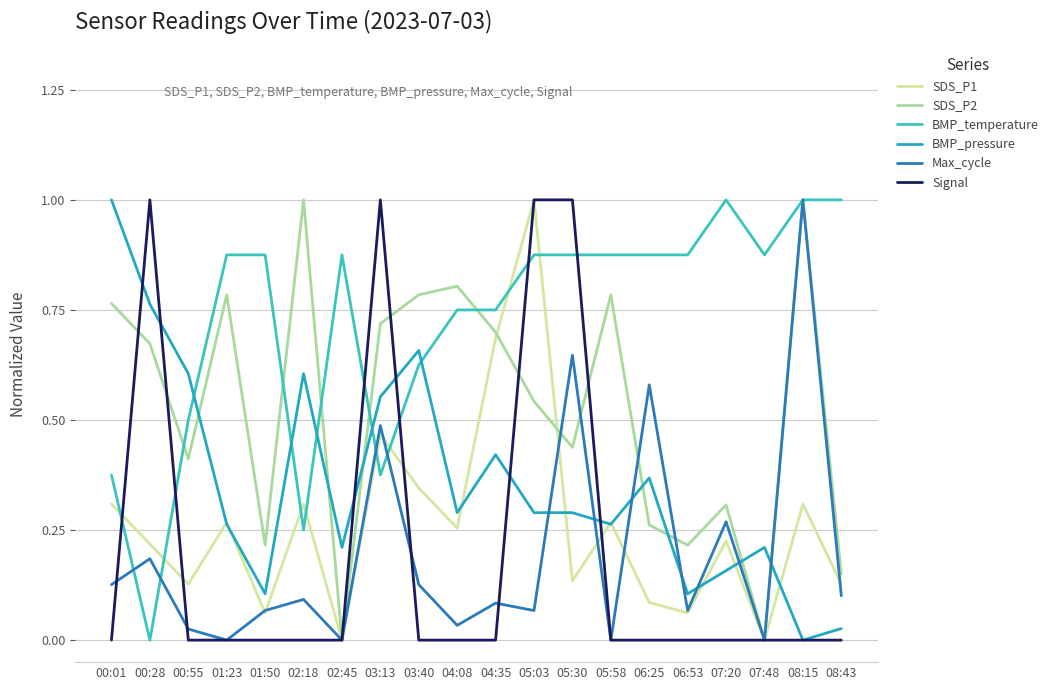

How many lines are shown in the chart?

6